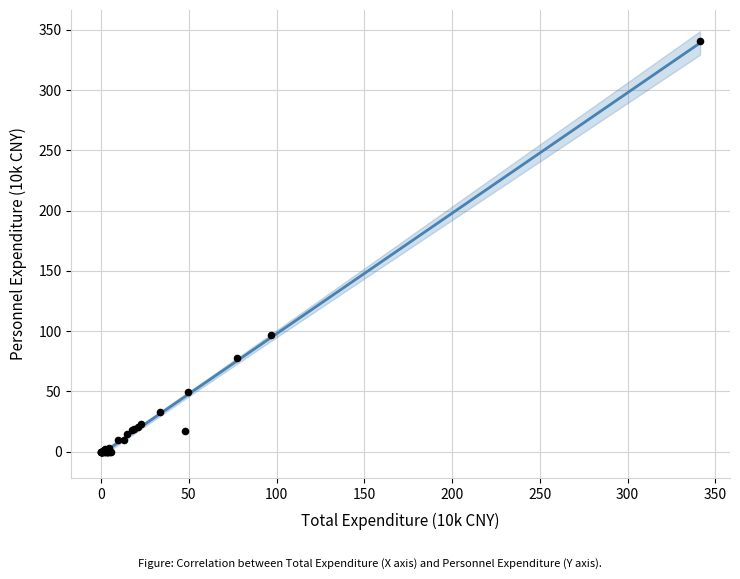

What Y value in the scatter plot is closest to 170?

96.7